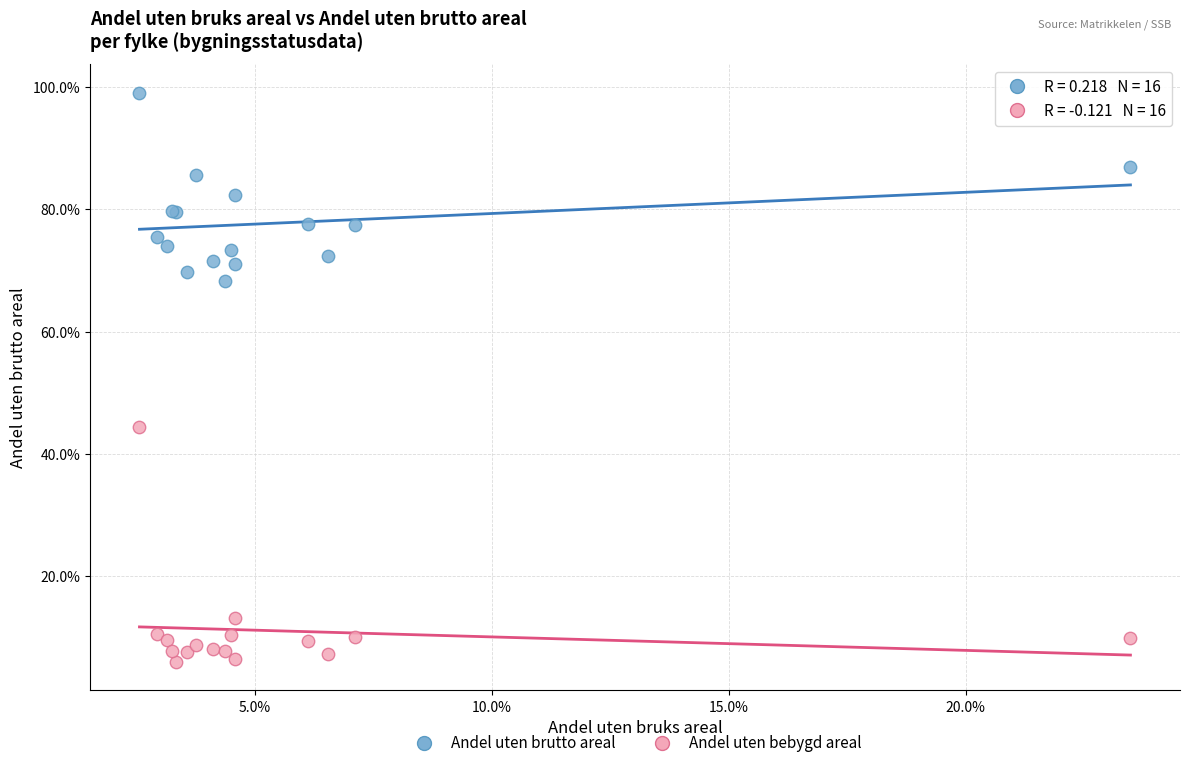

What are all the series names shown in the legend?

Andel uten brutto areal, Andel uten bebygd areal